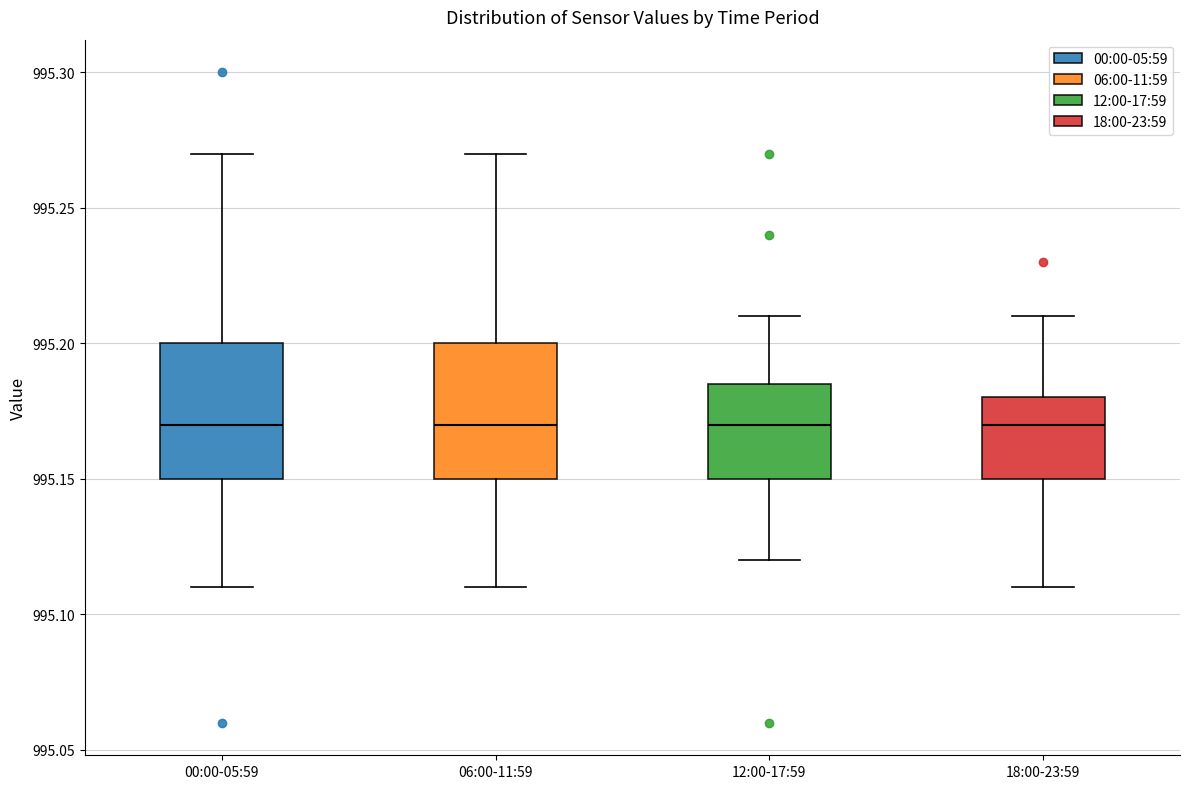

Reading left to right, read every box against the y-axis: the position of its median line, the range the box covers, and the ends of its whiskers. The values are not printed on the chart, so give them approximately, as read against the axis.

00:00-05:59: median 995.170, box 995.150 to 995.200, whiskers 995.110 to 995.270
06:00-11:59: median 995.170, box 995.150 to 995.200, whiskers 995.110 to 995.270
12:00-17:59: median 995.170, box 995.150 to 995.185, whiskers 995.120 to 995.210
18:00-23:59: median 995.170, box 995.150 to 995.180, whiskers 995.110 to 995.210